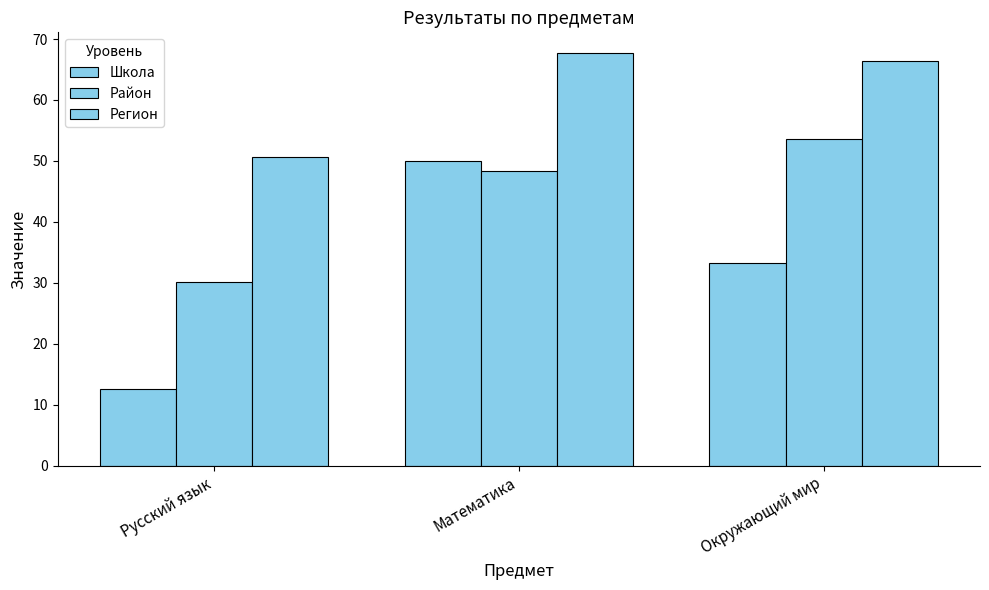

What position from the left is Русский язык?

1